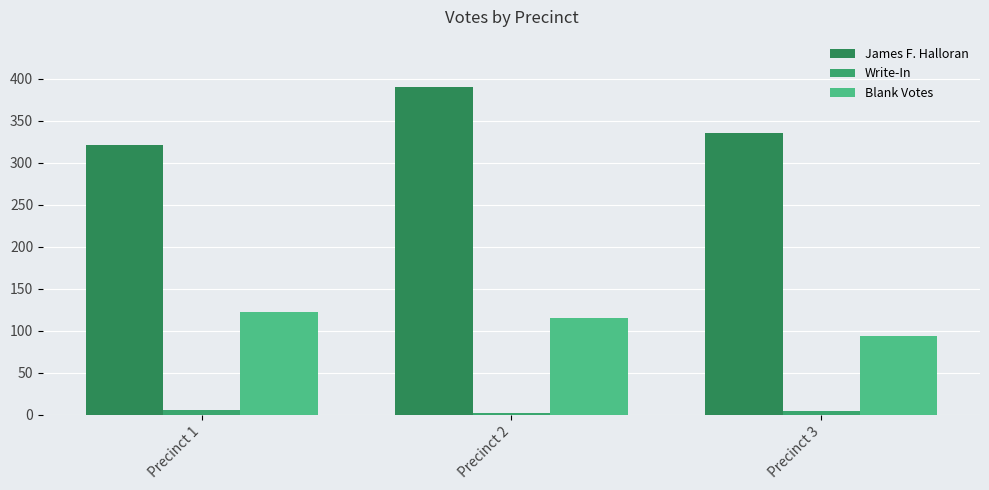

What is the lowest value of the Write-In series?

2